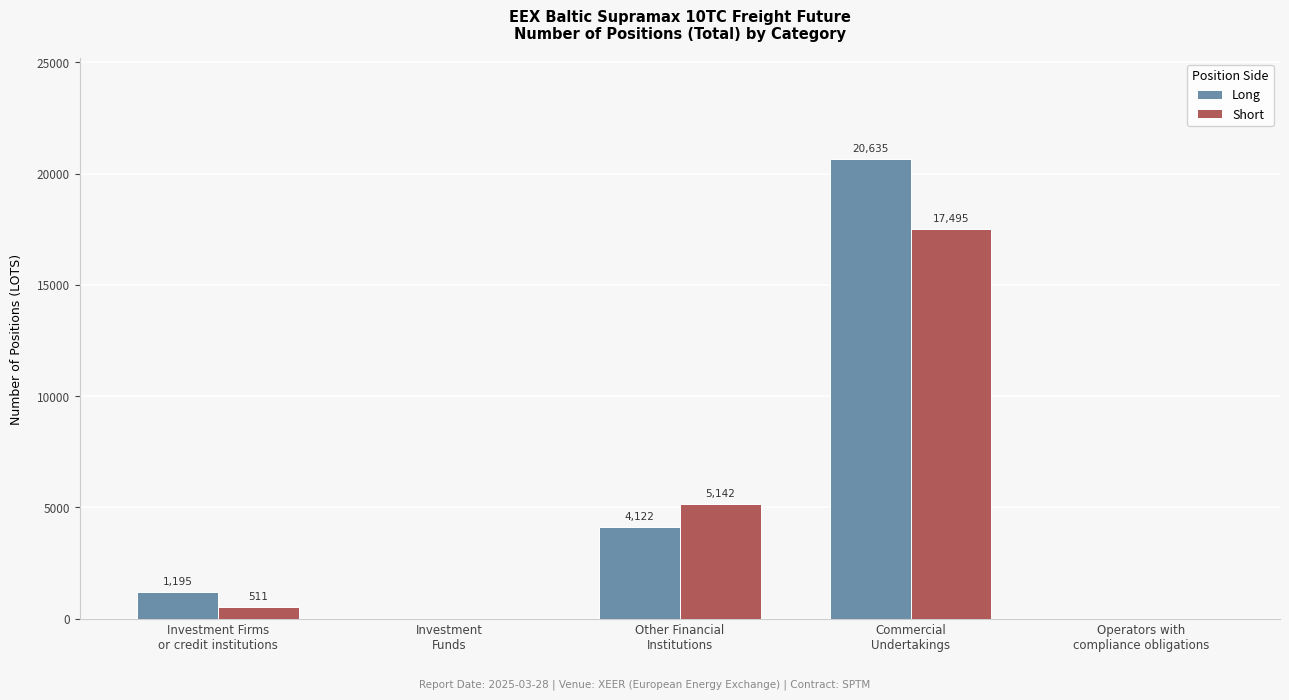

What is the greatest value displayed?

20634.7